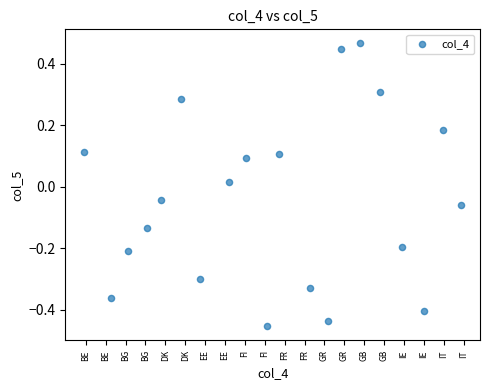

What is the range of X values (max minus min)?

19.0